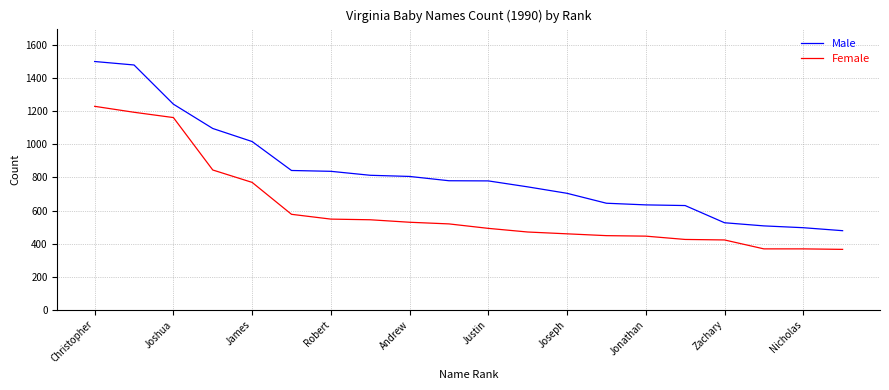

True or false: Female and Male intersect in this chart.

False